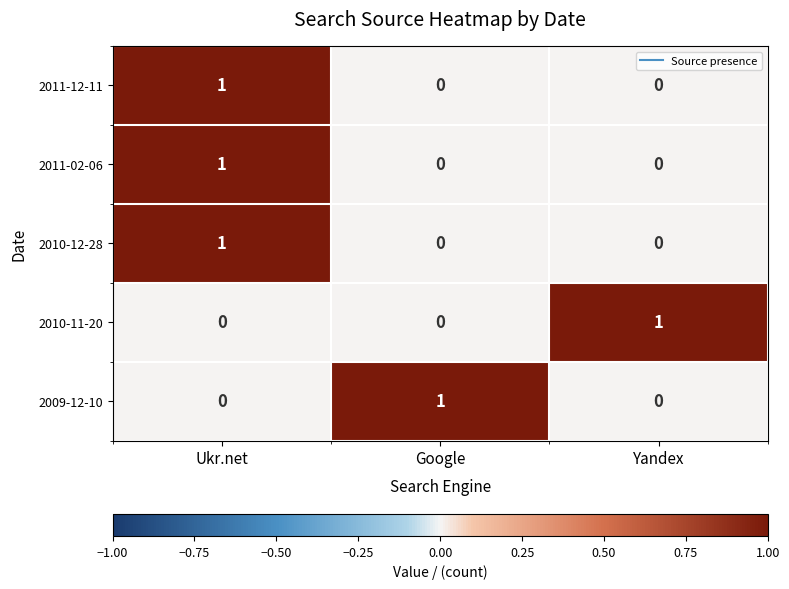

At how many categories does at least one series exceed 0?

3